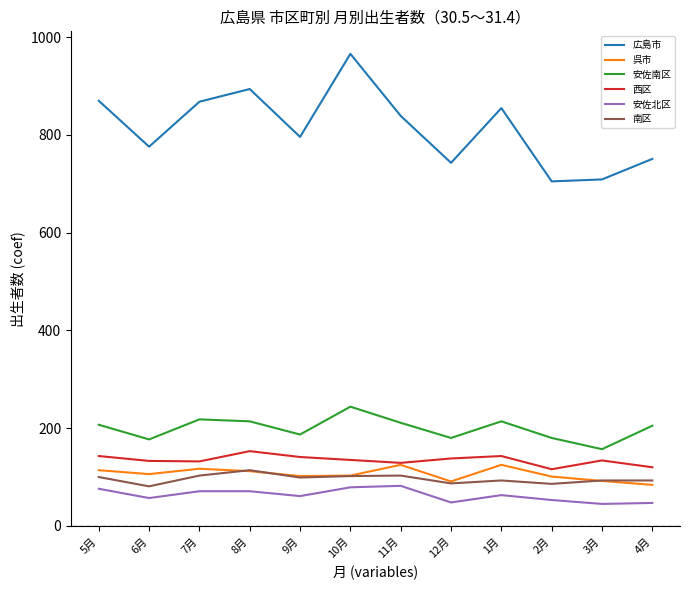

What is the difference between the maximum and minimum values in the 安佐南区 series?

87